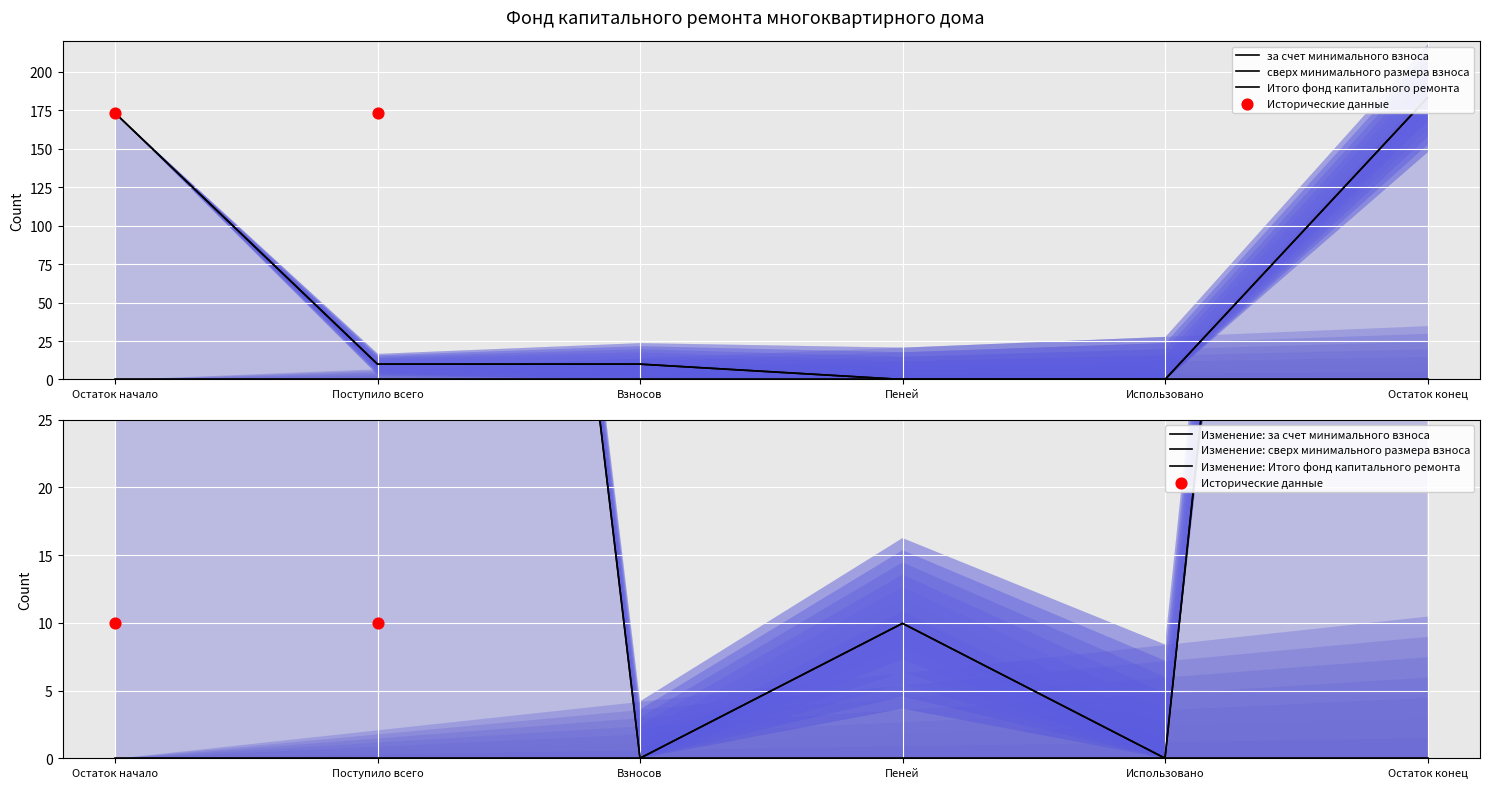

At how many categories does at least one series exceed 144?

2